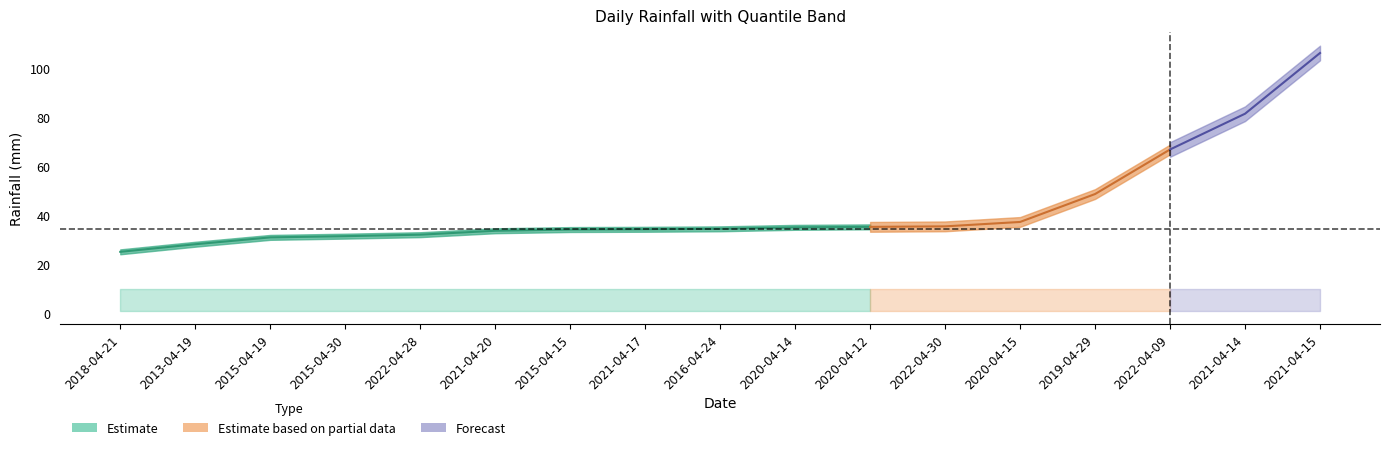

True or false: q1 and q3 intersect in this chart.

False